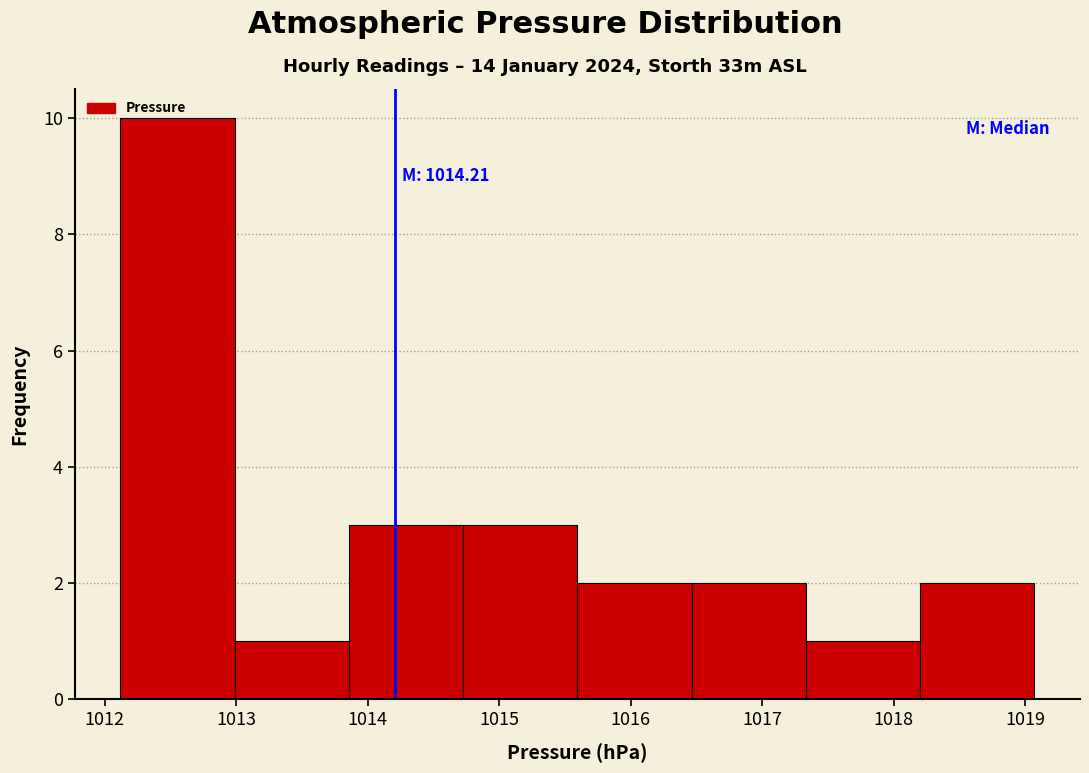

Which range on the x-axis has the tallest bar?

1012.1 to 1013.0